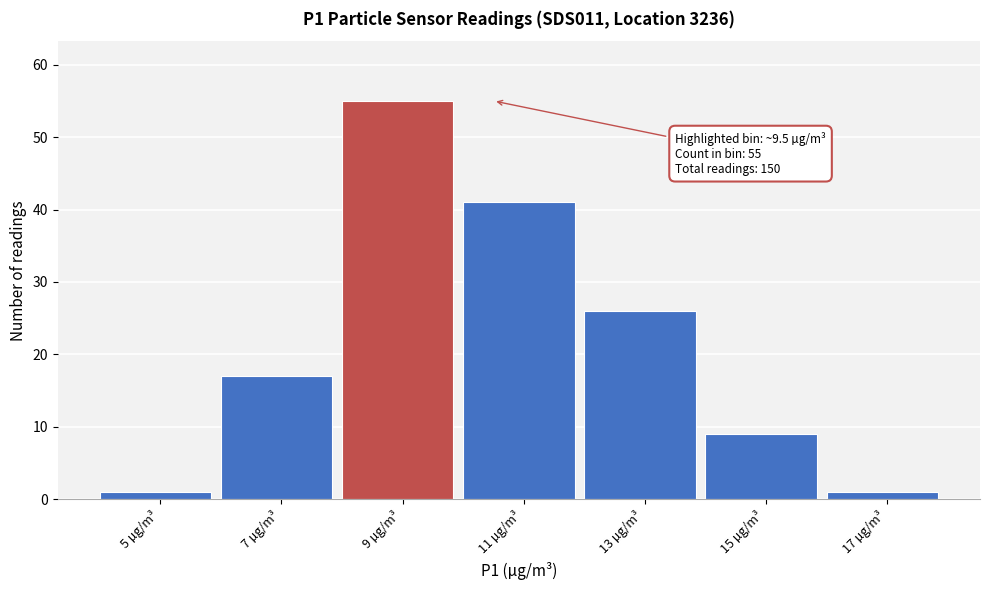

Which range on the x-axis has the tallest bar?

8 to 10